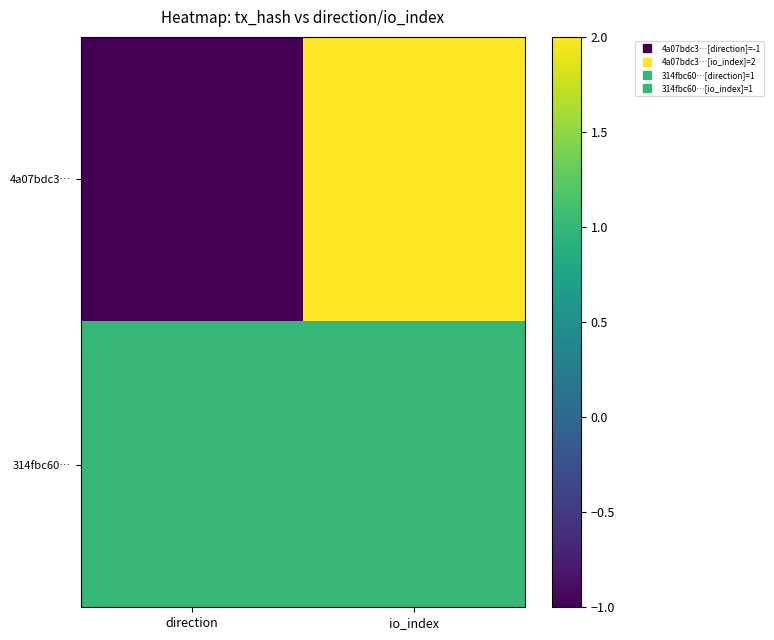

Which has a higher value, io_index or direction?

io_index